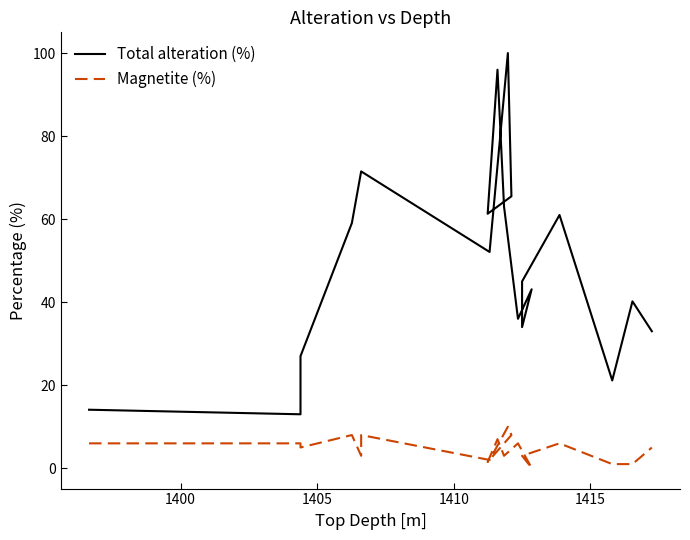

How many lines are shown in the chart?

2